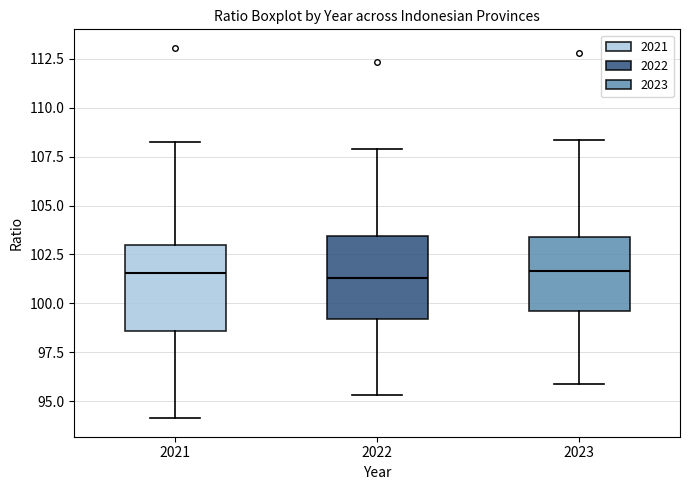

Reading left to right, transcribe this box plot: for each box, give where its median line is, the range the box spans, and where its two whiskers end, as read against the y-axis. The values are not printed on the chart, so give them approximately, as read against the axis.

2021: median 101.5, box 98.5 to 103.0, whiskers 94.0 to 108.0
2022: median 101.5, box 99.0 to 103.5, whiskers 95.5 to 108.0
2023: median 101.5, box 99.5 to 103.5, whiskers 96.0 to 108.5